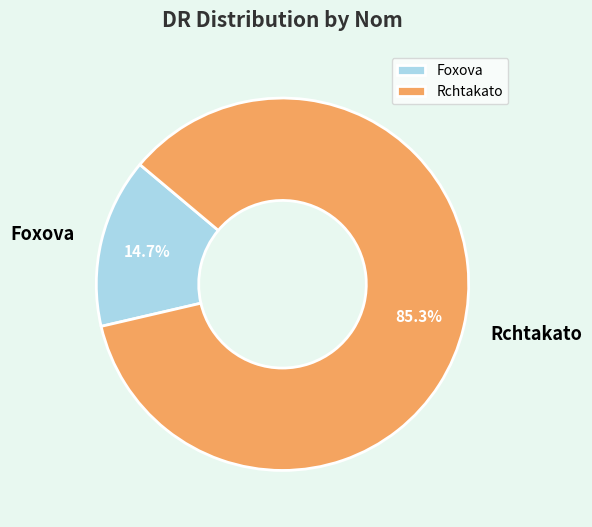

Is Rchtakato the majority of the pie?

Yes